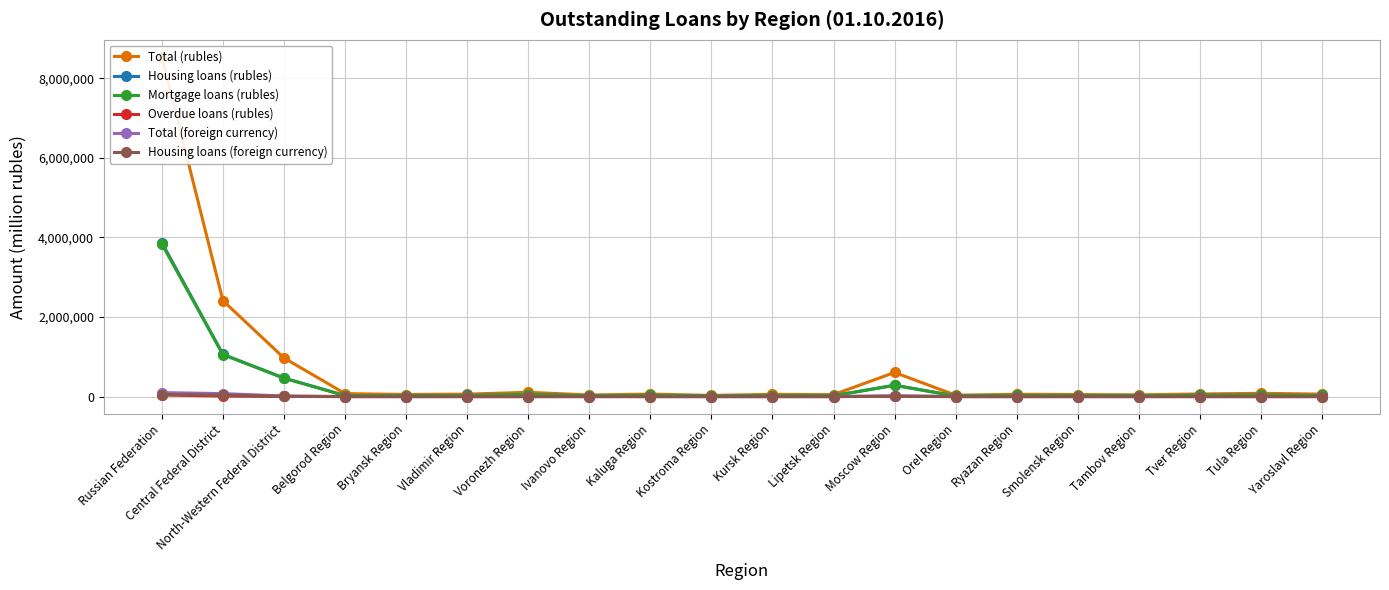

True or false: Total (rubles) has more than 0 points higher than both neighbors.

True